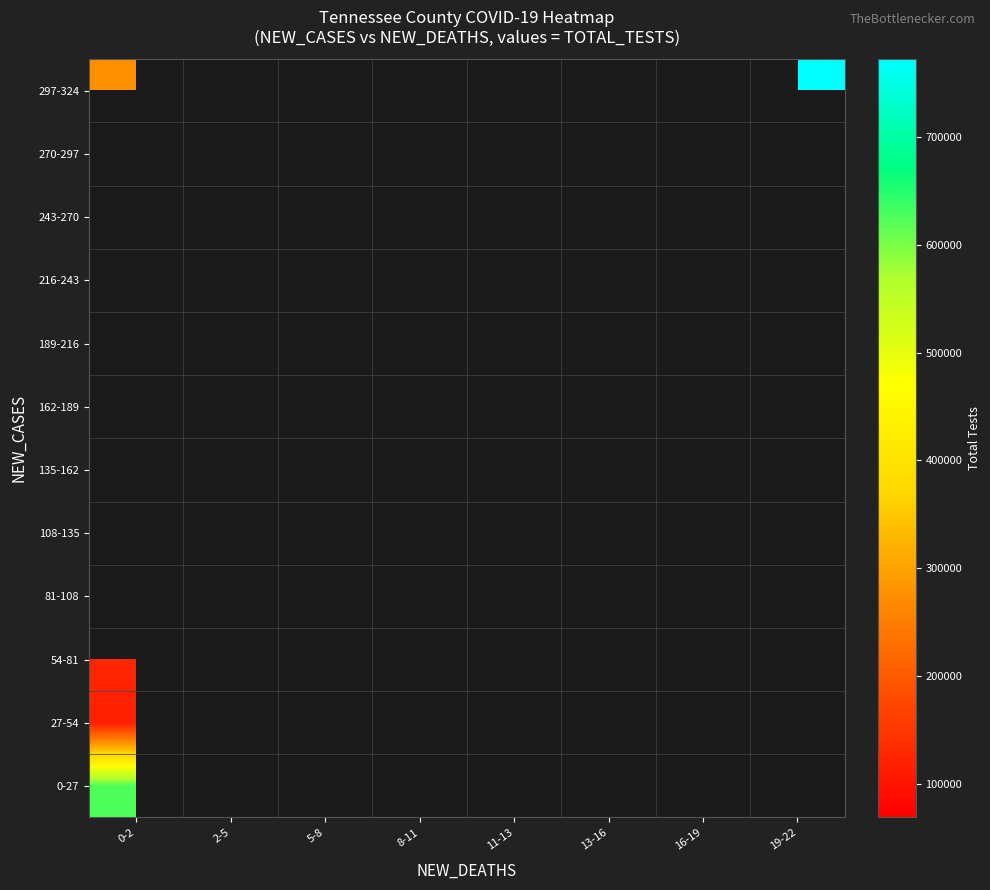

Which series has the widest spread of values?

297-324